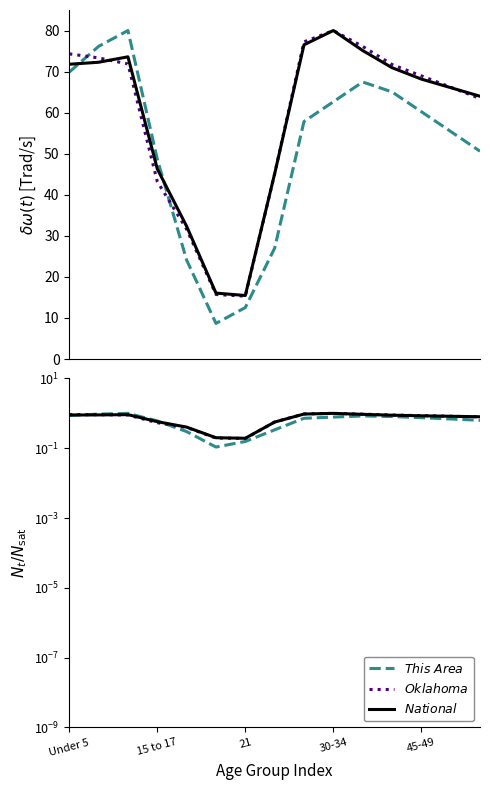

True or false: Oklahoma has a value of 1.3 at 8.

False